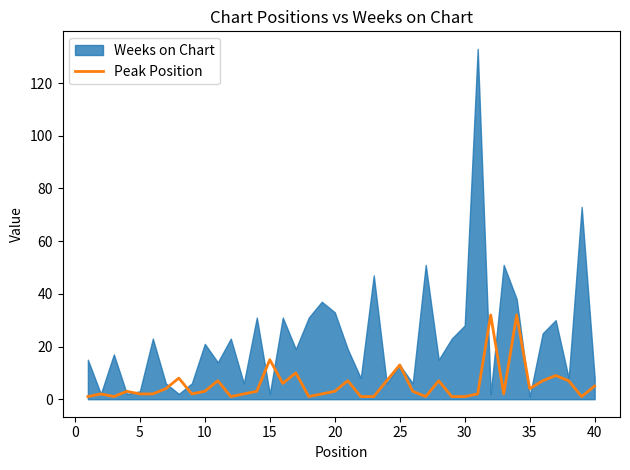

The Peak Position series shows 8 at 15. True or false?

False